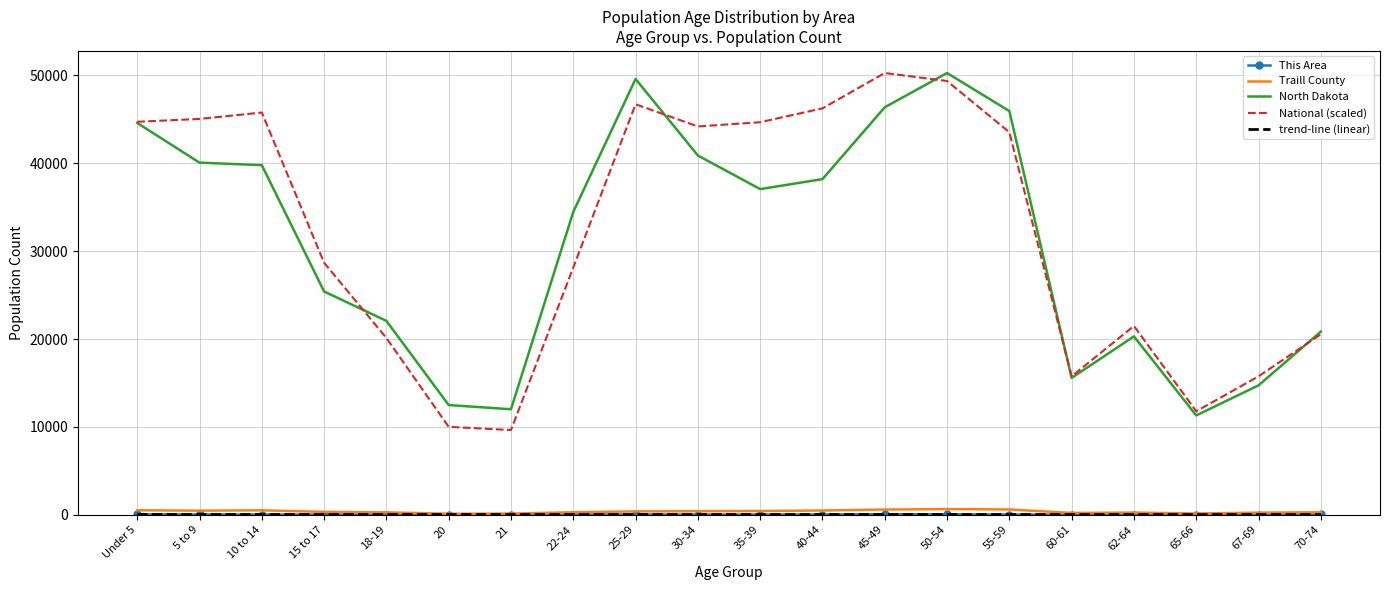

True or false: Traill County and National (scaled) intersect in this chart.

False